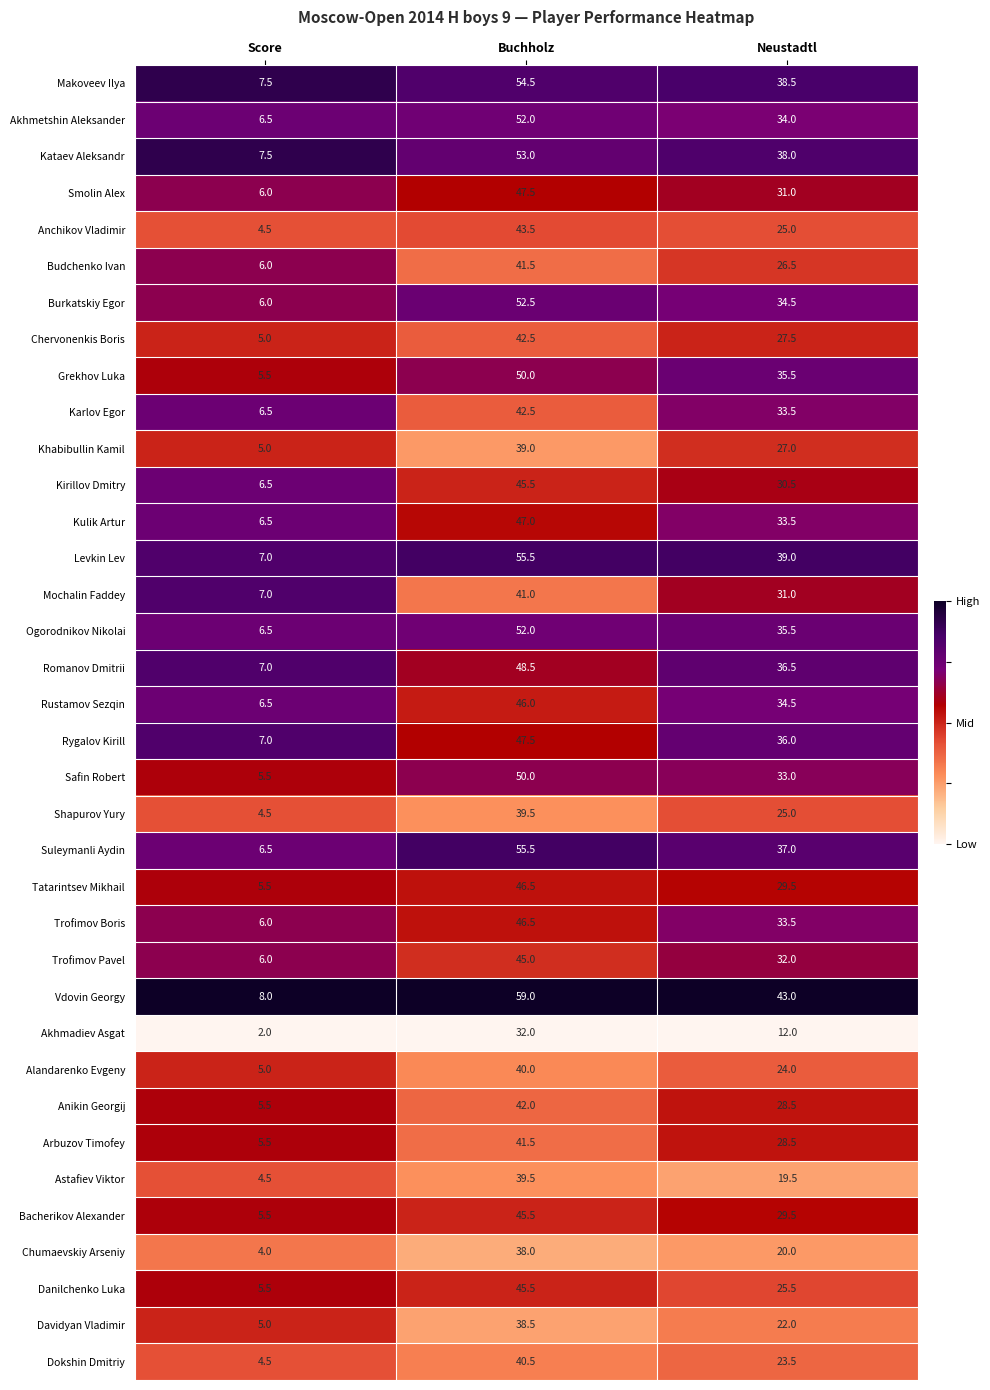

The value of Astafiev Viktor at Buchholz is 70.0. True or false?

False